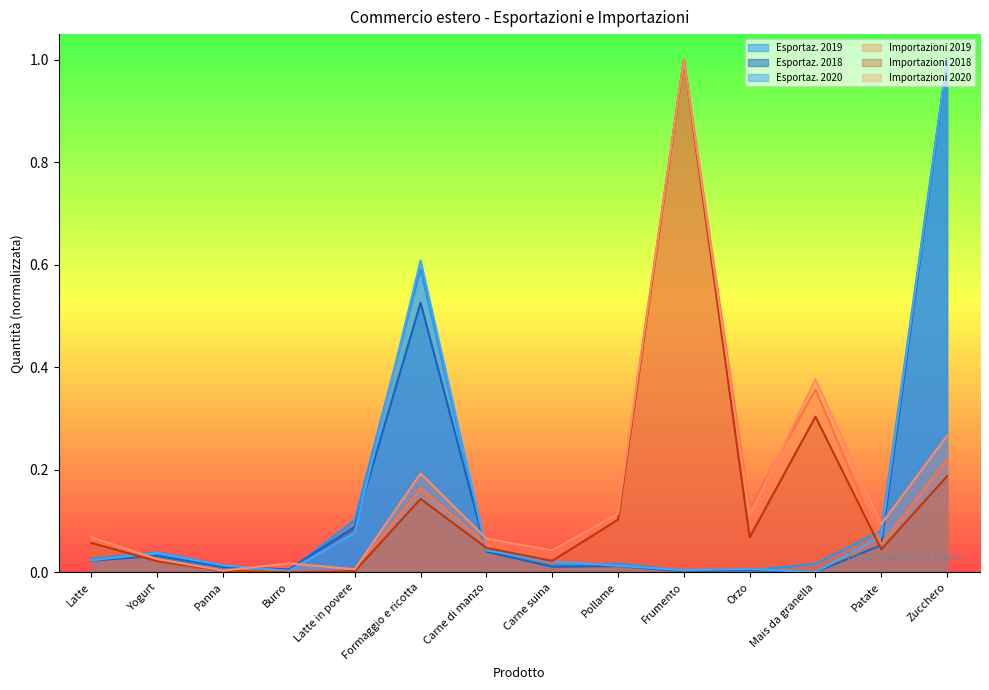

The Esportaz. 2019 series shows 0.1 at Latte in povere. True or false?

True